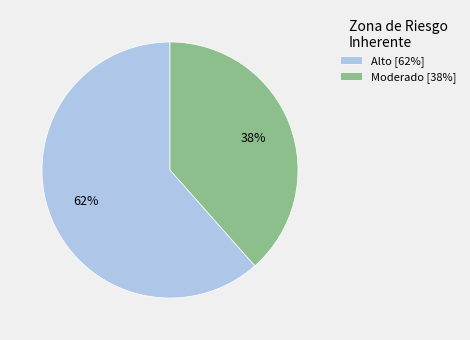

How many slices are in this pie chart?

2